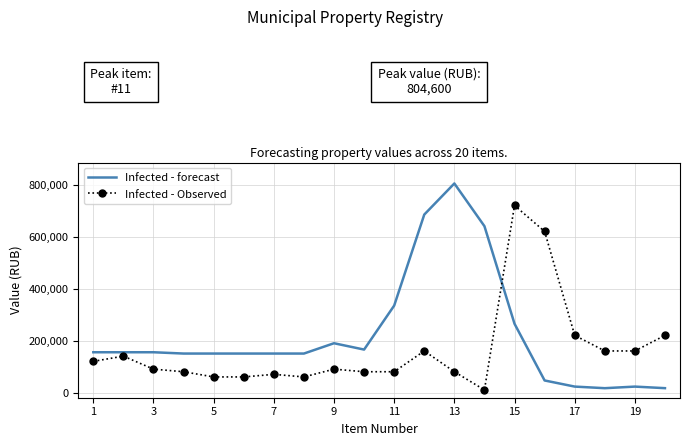

Which series ends up on top after the final intersection of Infected - Observed and Infected - forecast?

Infected - Observed